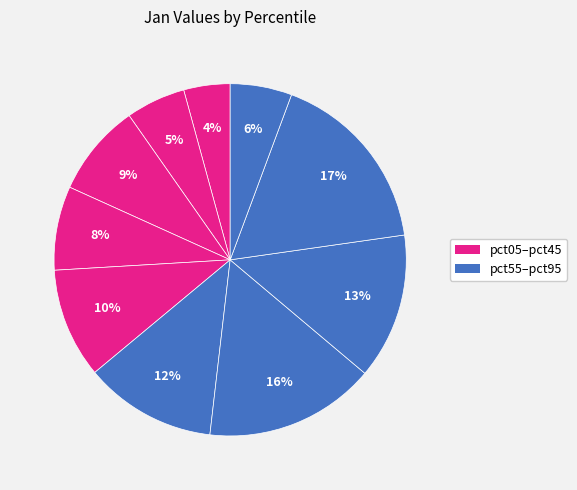

Rank the categories by value from highest to lowest.

pct85, pct65, pct75, pct55, pct45, pct25, pct35, pct95, pct15, pct05